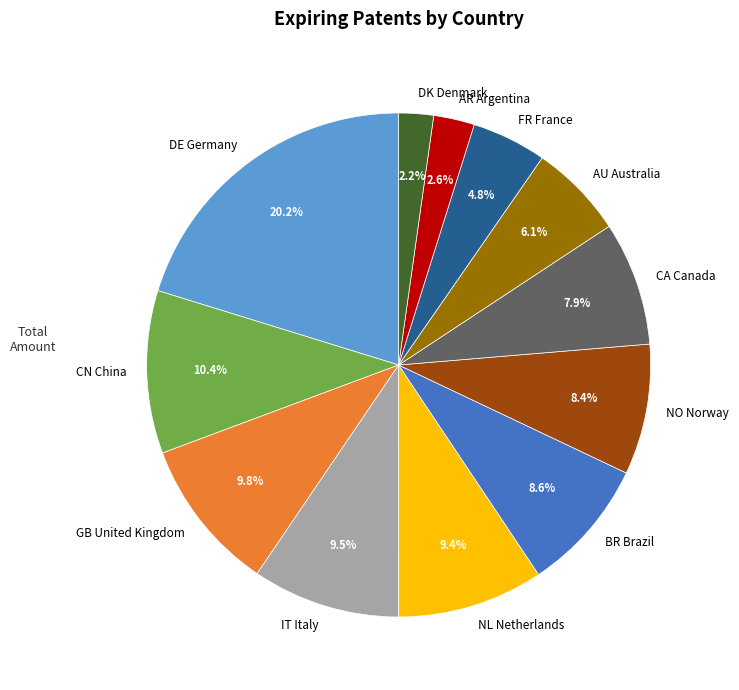

How many segments does this pie chart have?

12